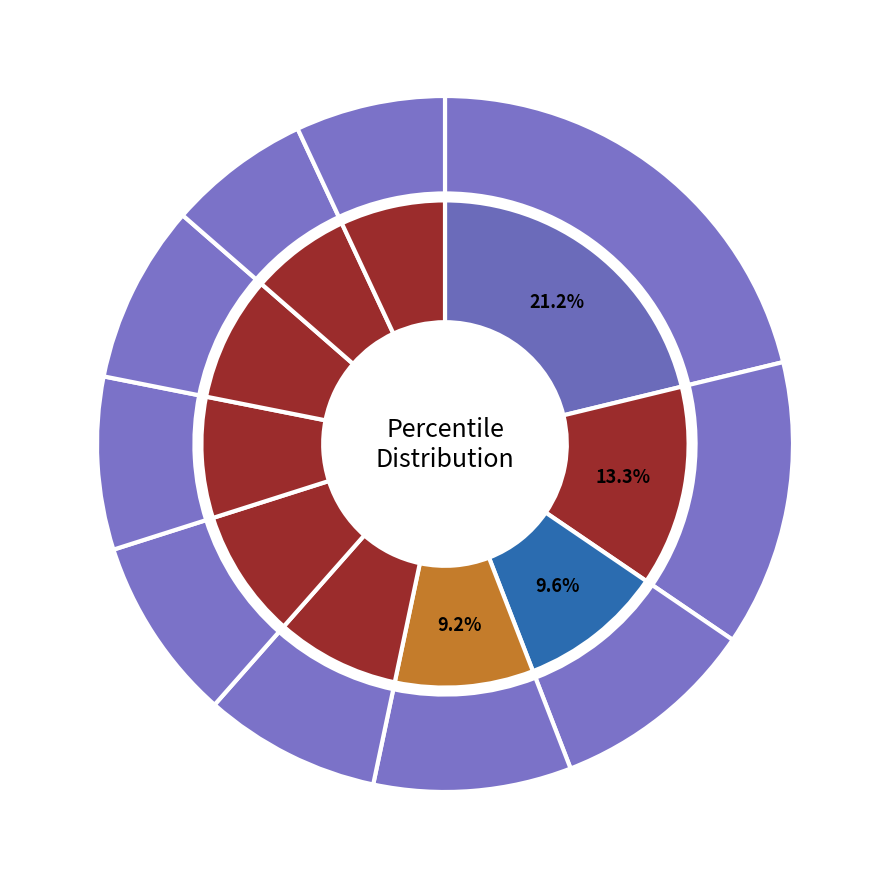

Is there a majority slice in this chart?

No